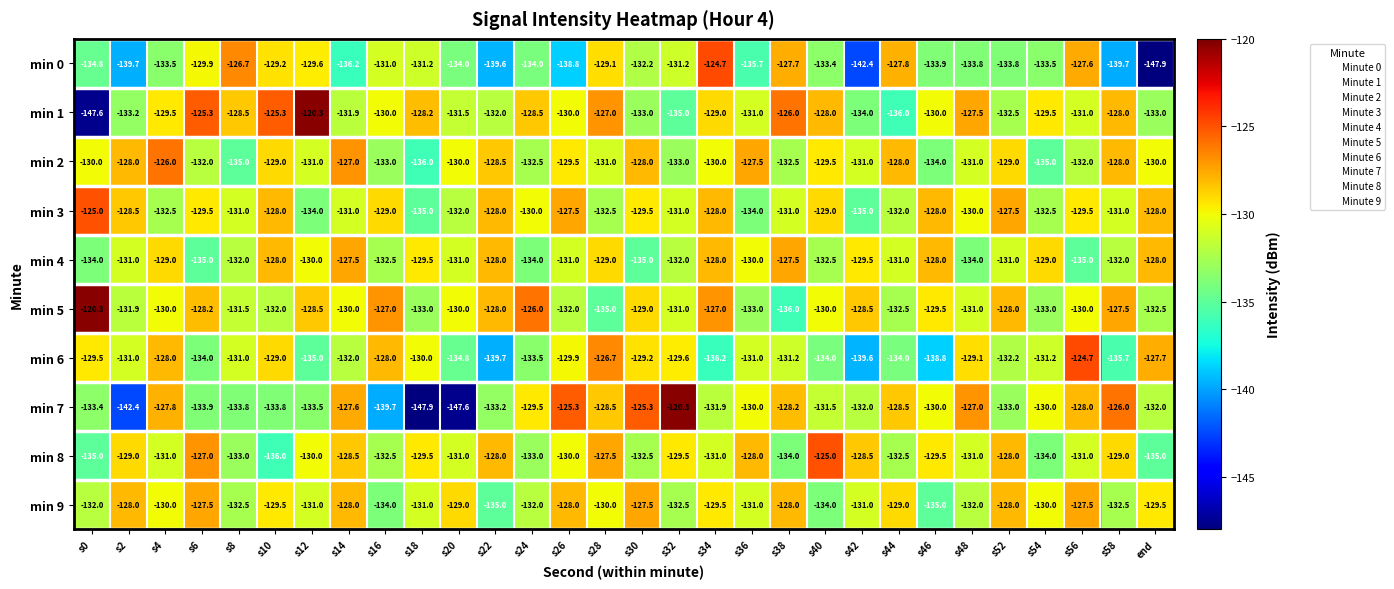

At how many categories does at least one series exceed -145?

30